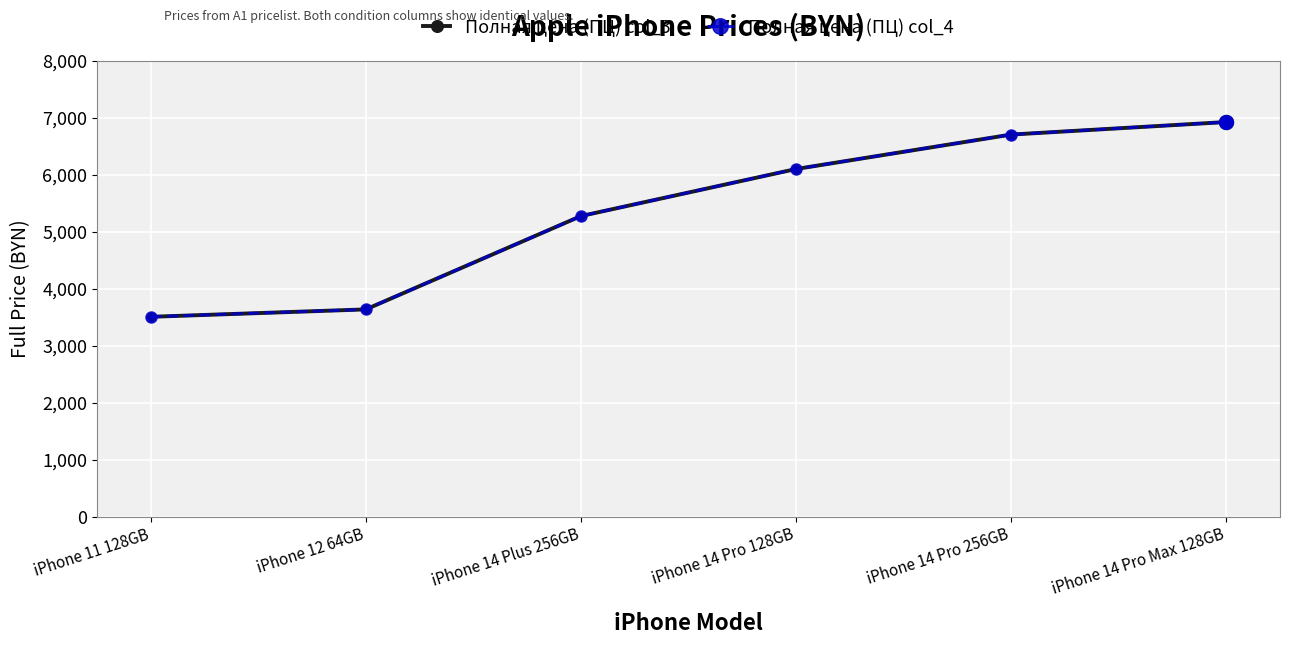

At which category is the sum across all series the highest?

iPhone 14 Pro Max 128GB